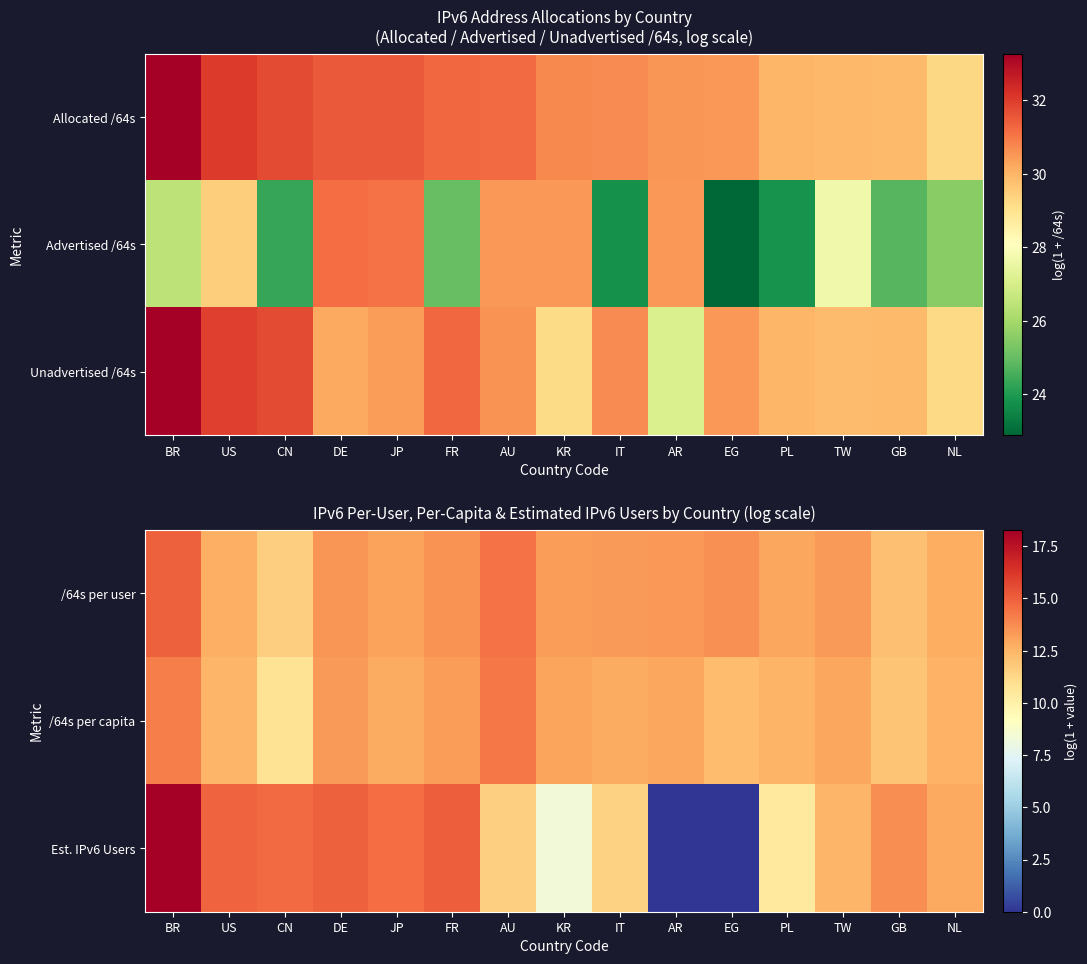

What is the total value across all series at JP?

40.6